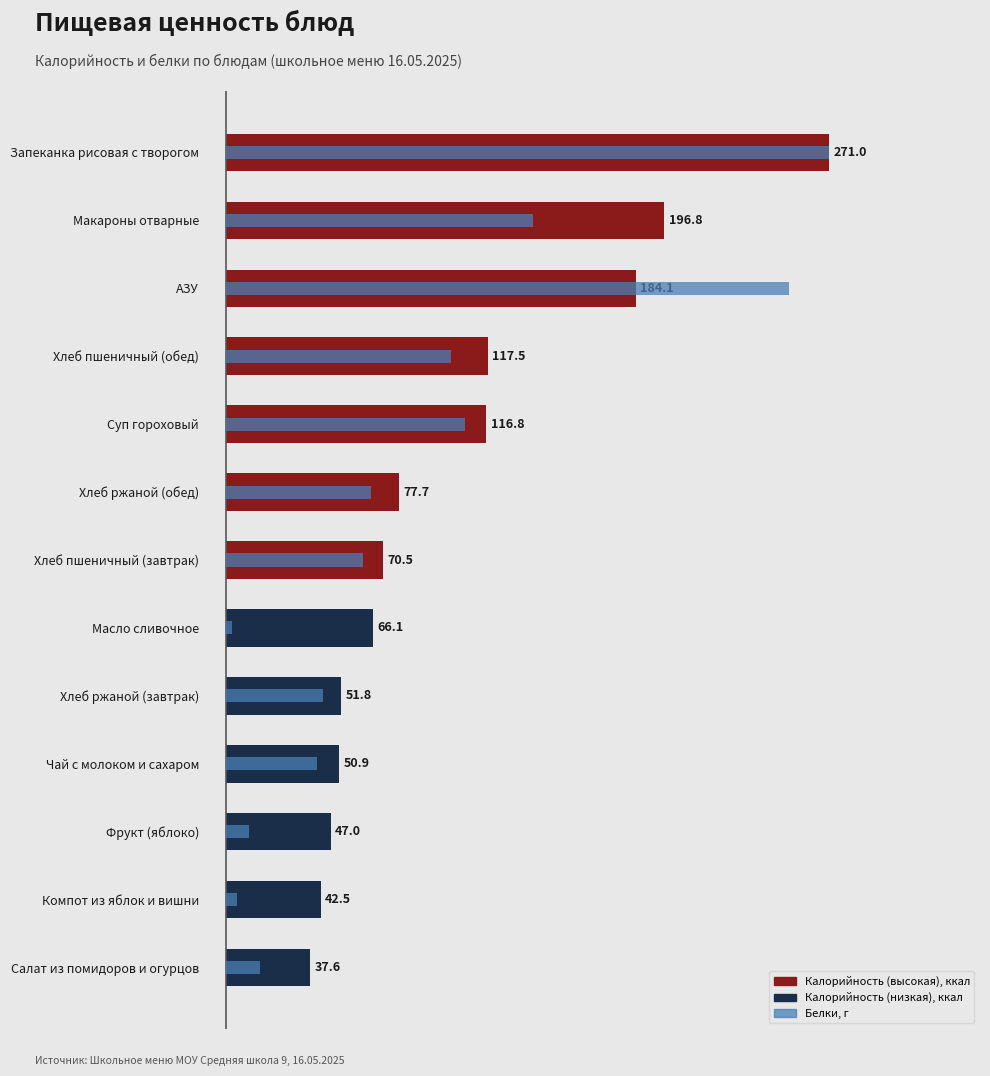

At 12, list the series in order from smallest to largest.

Белки, г, Калорийность